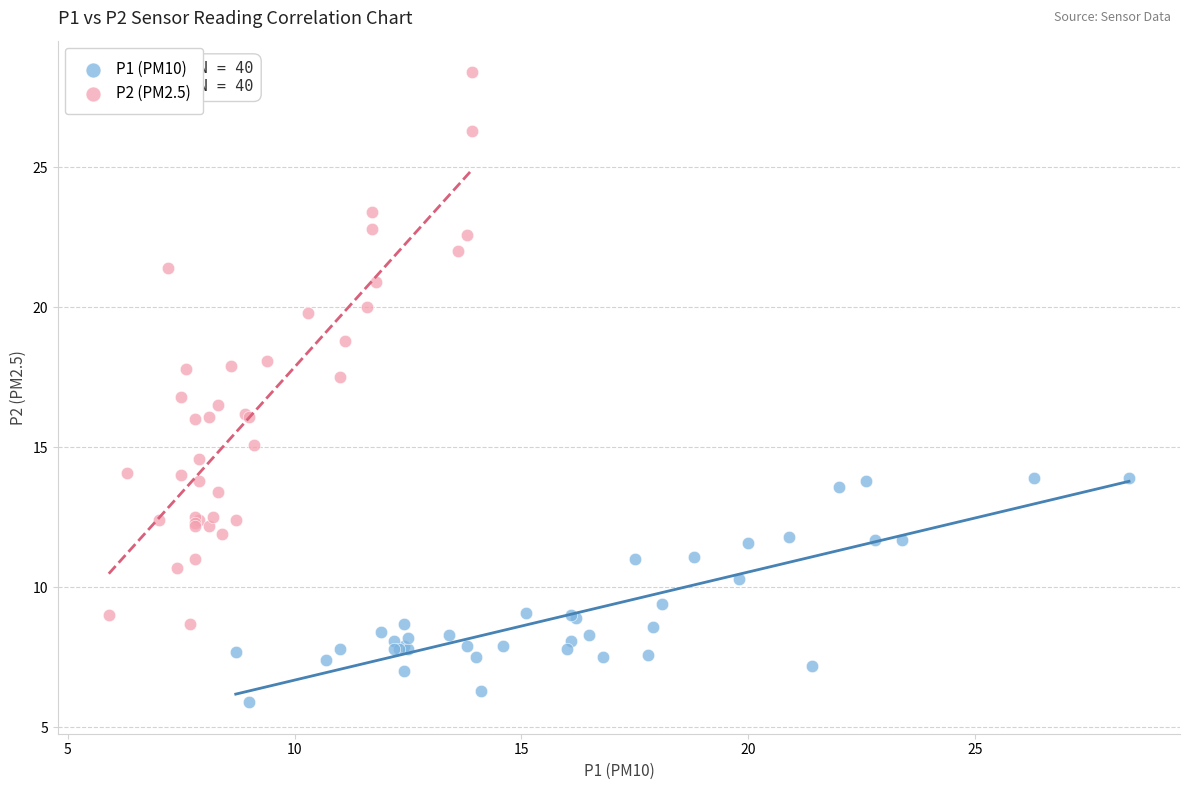

Which series contains the lowest Y value?

P1 (PM10)